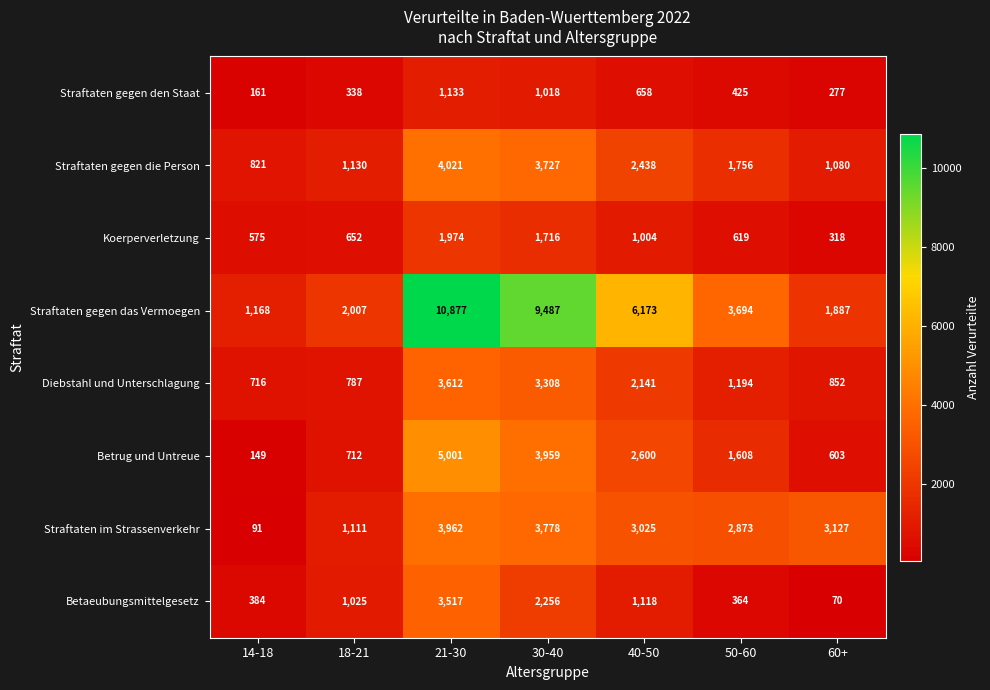

Which category has the lowest value across all series?

60+